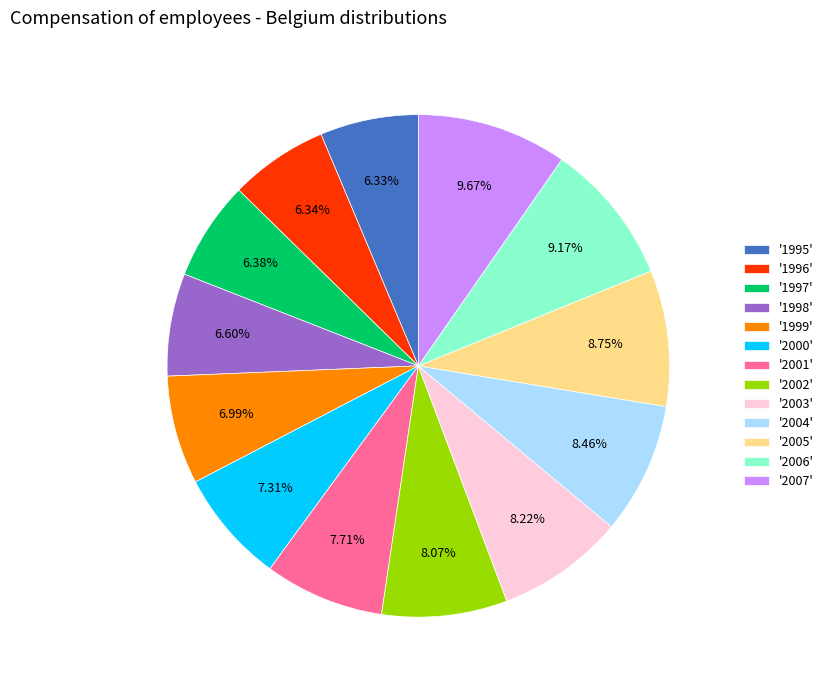

Does '1996' represent more than half of the total?

No